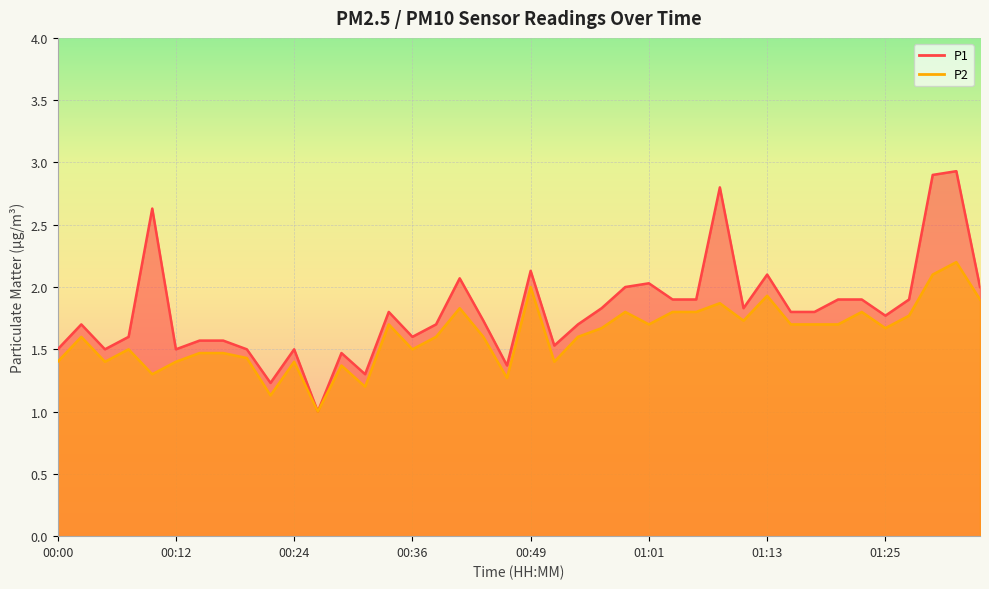

At how many categories does at least one series exceed 2?

8